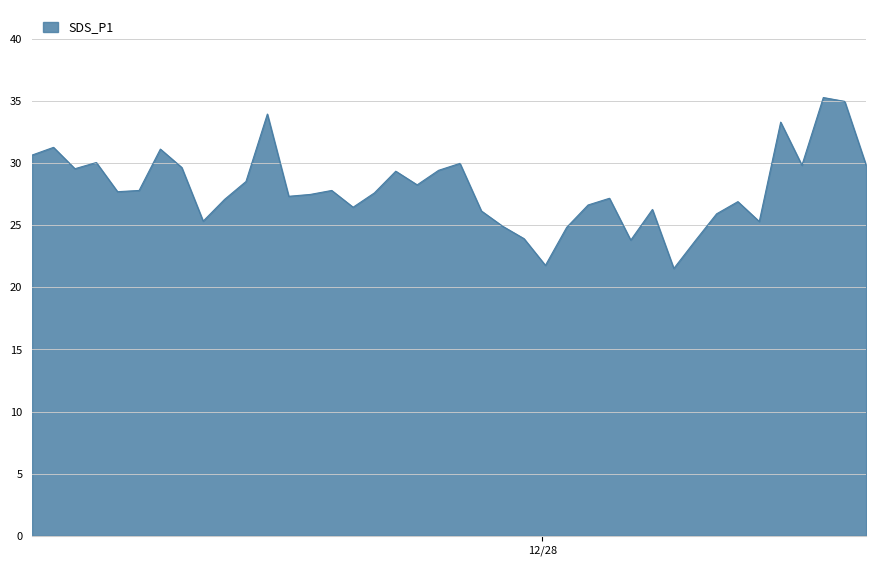

How many lines are shown in the chart?

1